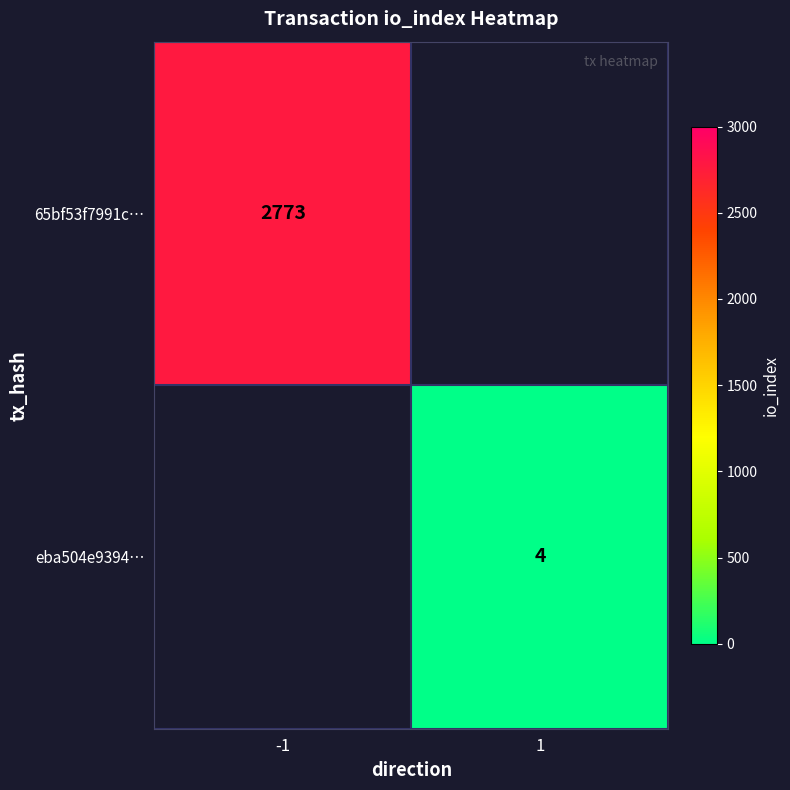

True or false: eba504e9394… has a value of 2 at 1.

False